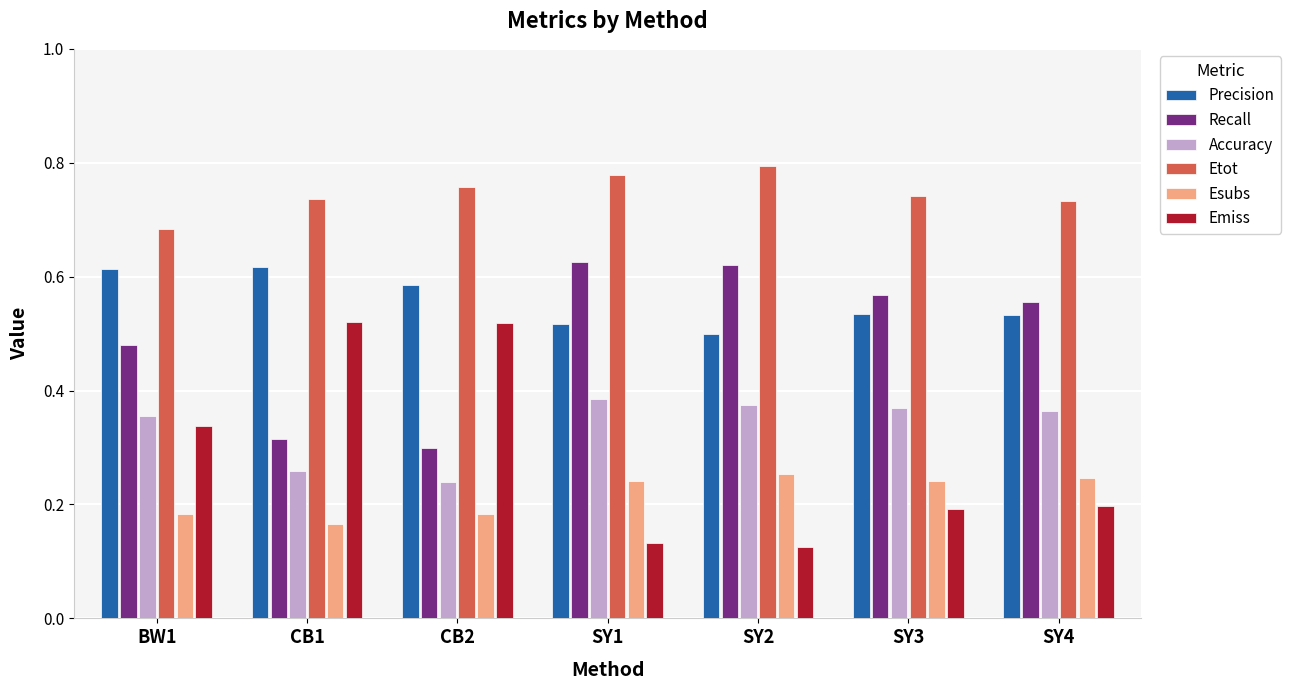

Is it true that Precision equals 0.5 at SY3?

True